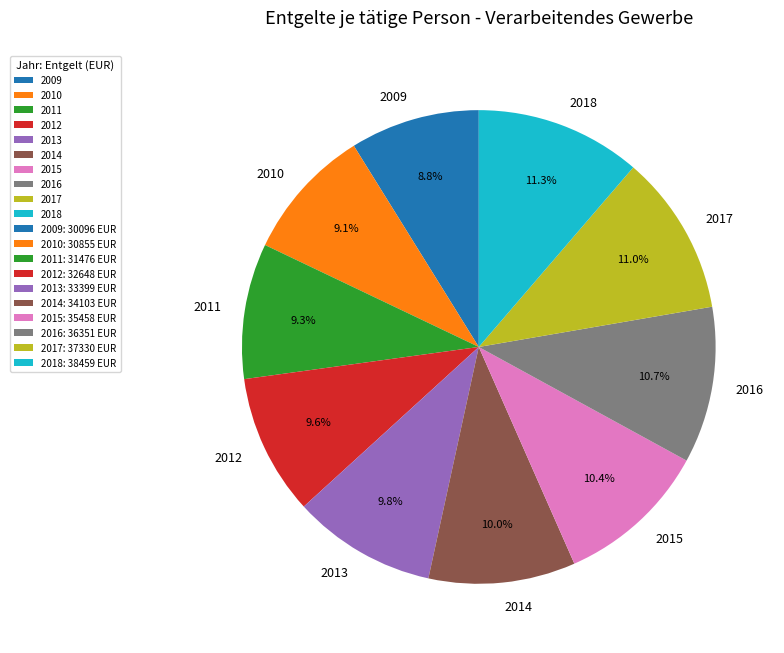

To the nearest percent, what percentage of the pie is 2009?

9%